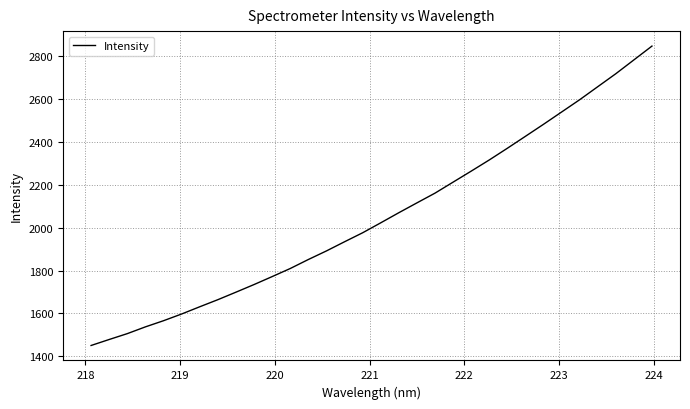

Reading left to right, transcribe all the data shown in this chart.

1450.7	1478.7	1506.0	1537.5	1566.2	1597.6	1631.3	1664.4	1699.4	1735.0	1772.1	1809.8	1851.8	1891.9	1934.6	1976.6	2023.0	2070.1	2116.0	2161.4	2212.8	2264.1	2316.3	2370.8	2426.6	2482.6	2539.9	2597.2	2658.0	2718.5	2783.0	2847.5